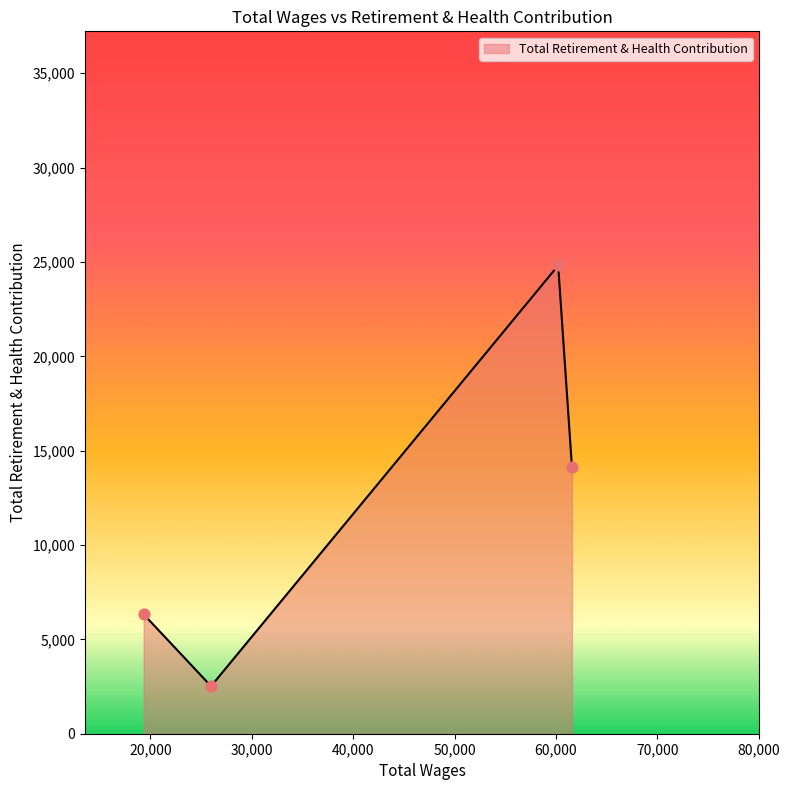

What is the maximum value shown in the chart?

24814